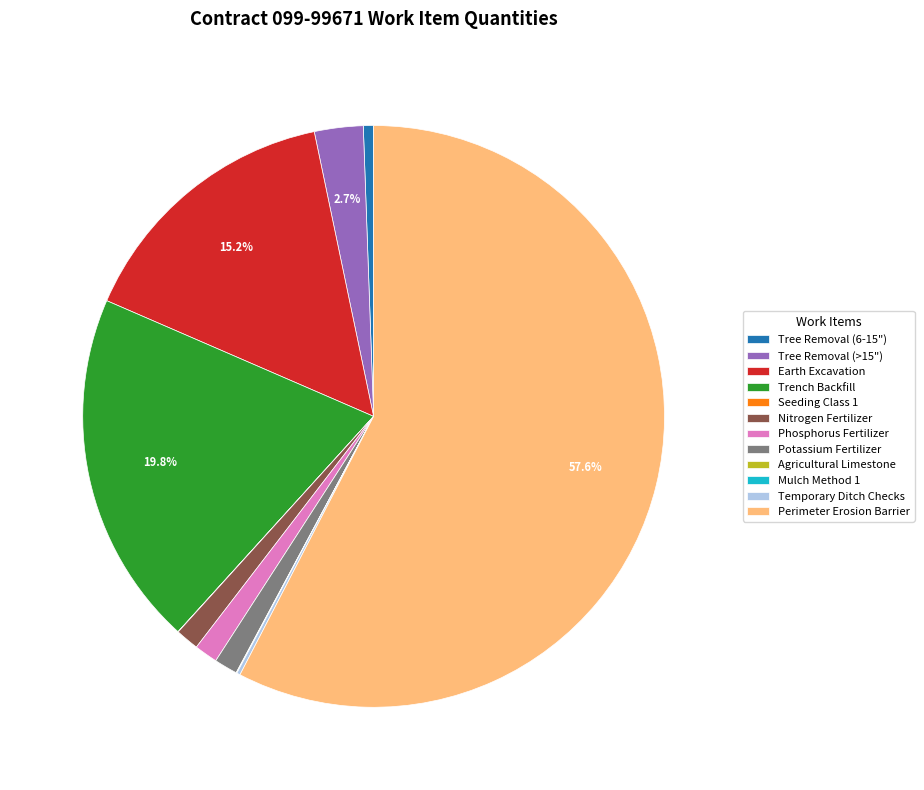

To the nearest percent, what is the average slice percentage?

8%